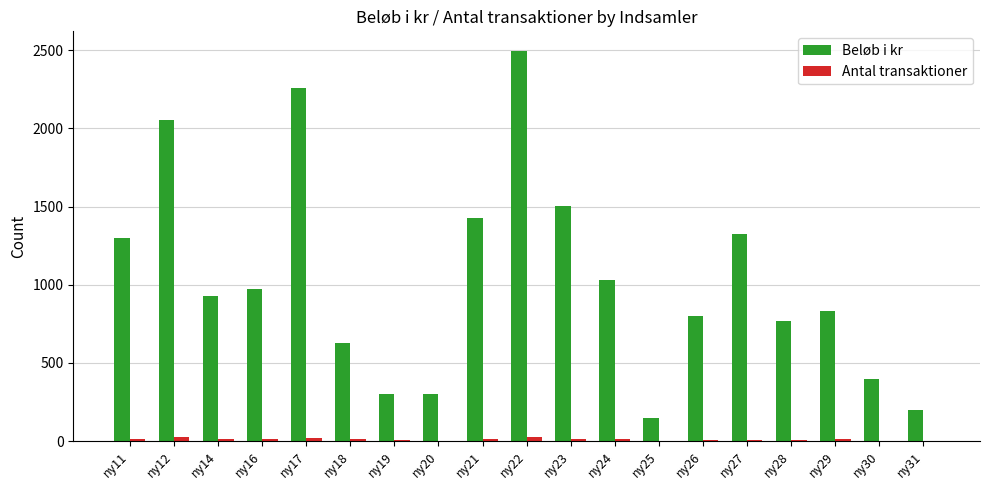

Which series has the largest total across all categories?

Beløb i kr